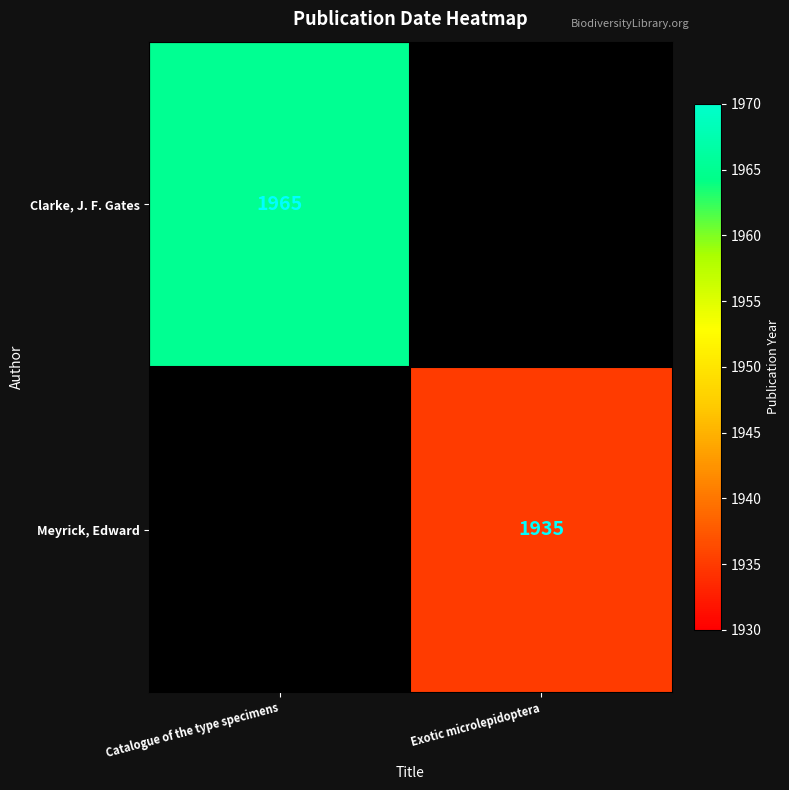

True or false: Clarke, J. F. Gates has a value of 961 at Catalogue of the type specimens.

False